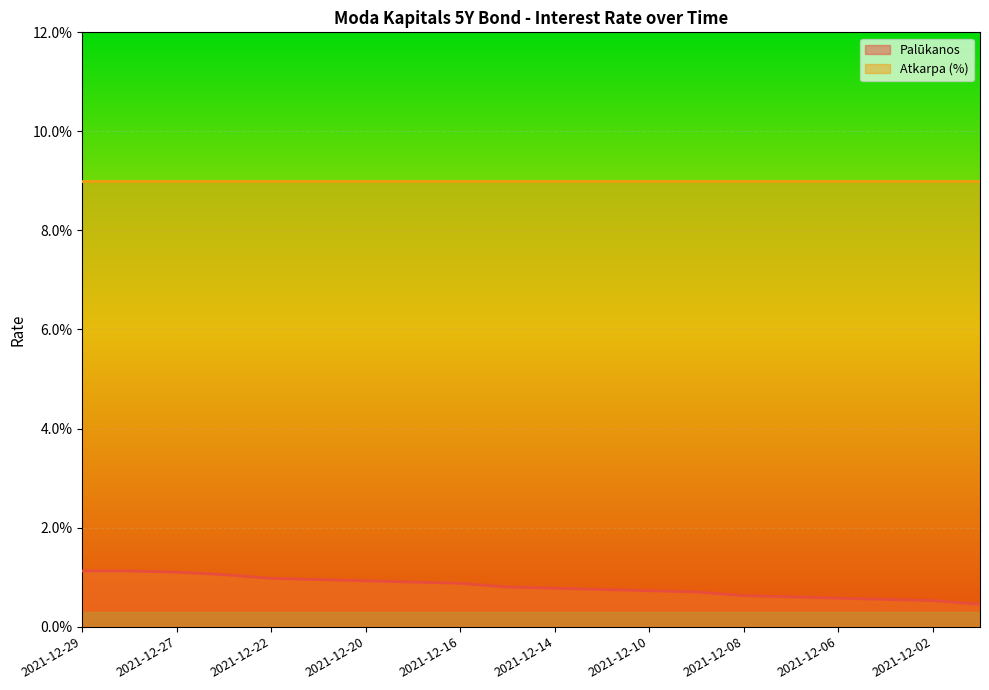

Reading left to right, transcribe all the data shown in this chart.

1.1	1.1	1.1	1.1	1.0	0.9	0.9	0.9	0.9	0.8	0.8	0.8	0.7	0.7	0.6	0.6	0.6	0.6	0.5	0.5